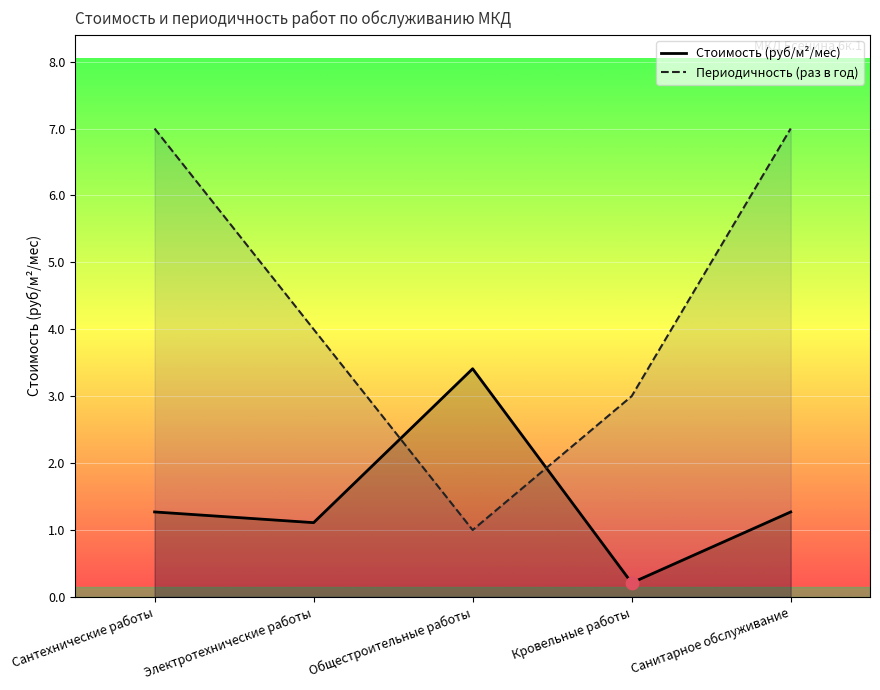

Is the value of Стоимость (руб/м²/мес) at Санитарное обслуживание greater than the value of Периодичность (раз в год) at Кровельные работы?

No